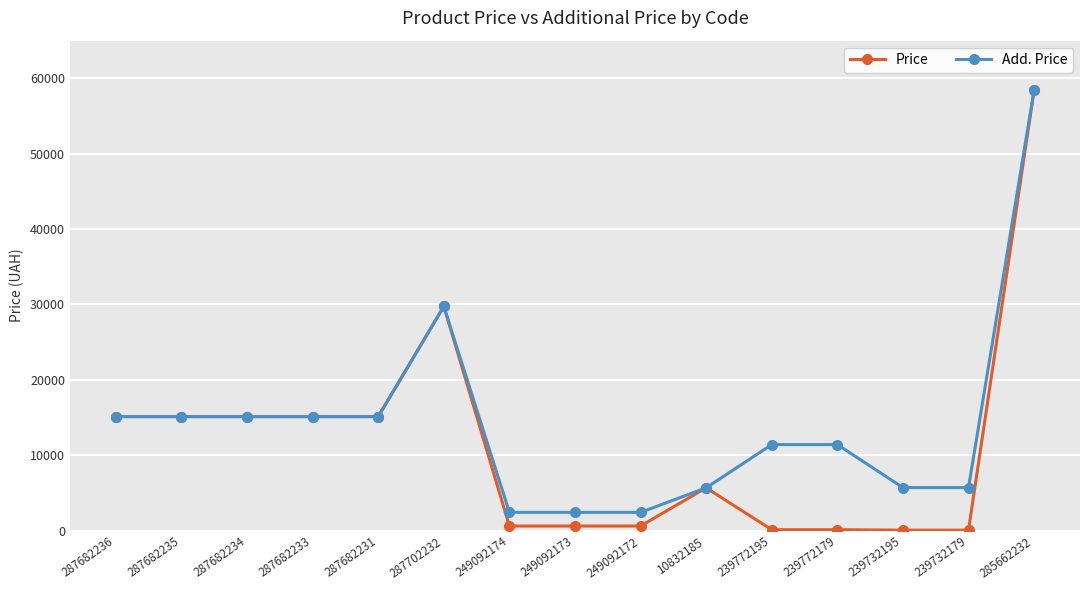

What is the maximum value shown in the chart?

58426.5